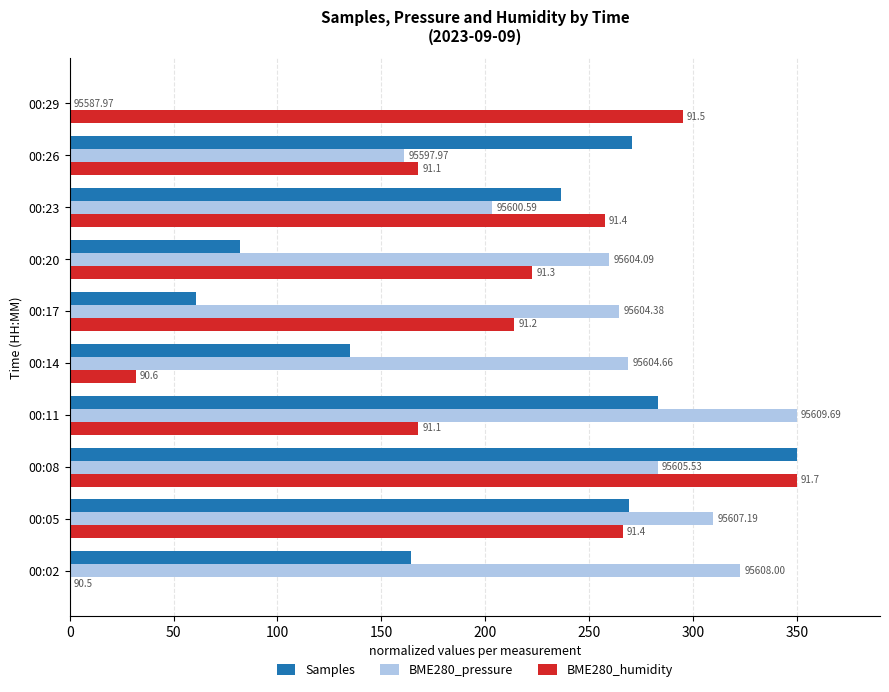

What are all the series names shown in the legend?

Samples, BME280_pressure, BME280_humidity